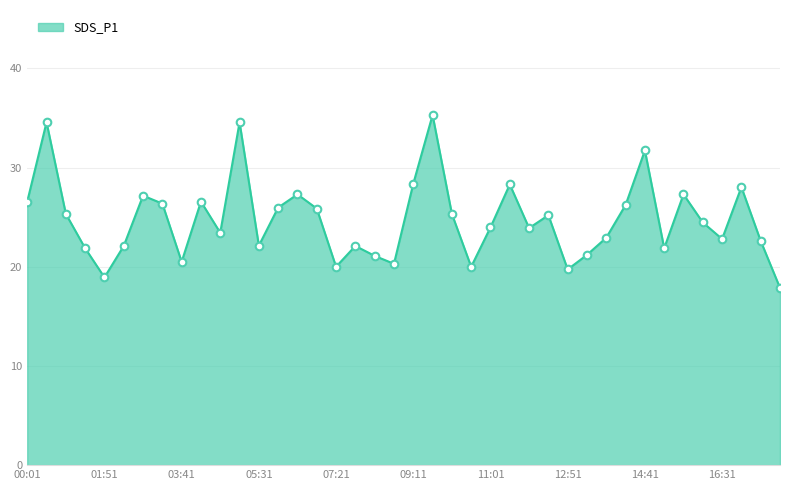

What is the difference between the maximum and minimum values?

17.4